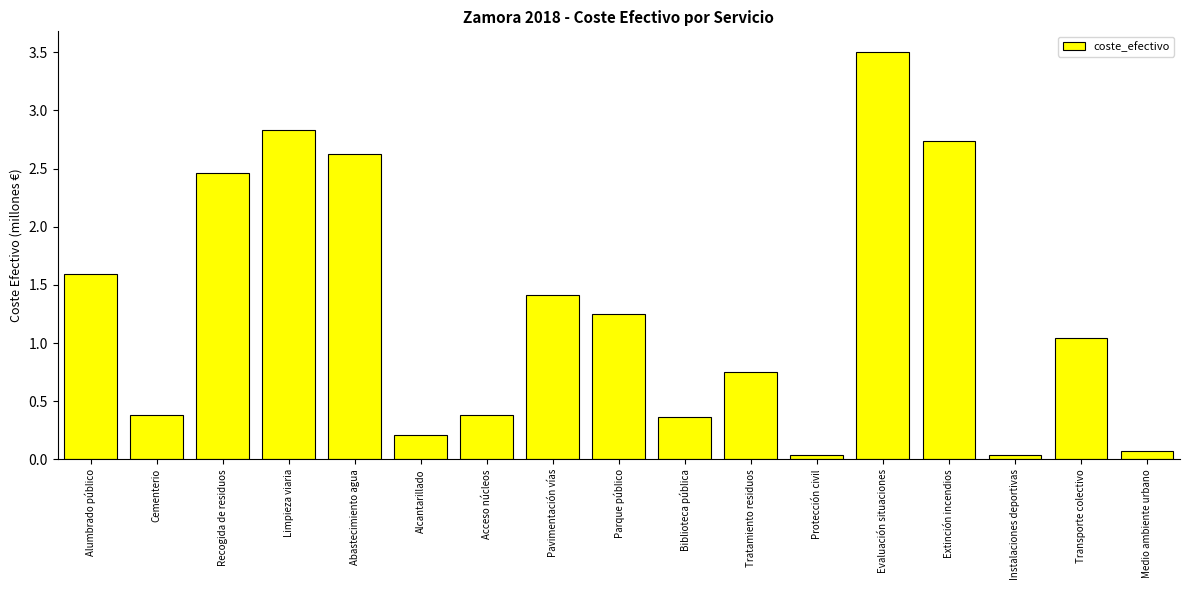

What is the difference between the second highest and minimum values?

2.8